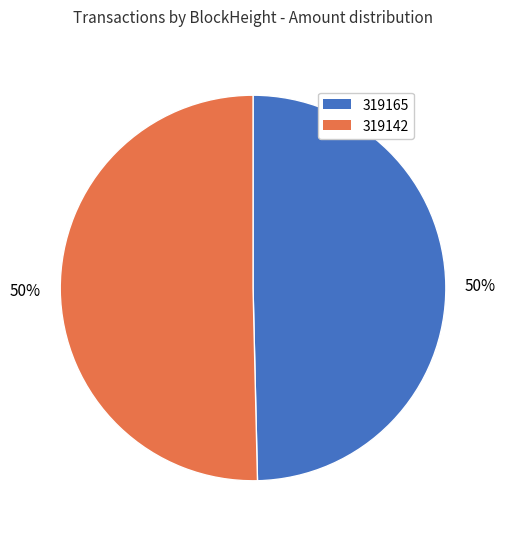

What is the smallest slice in the pie chart?

319165